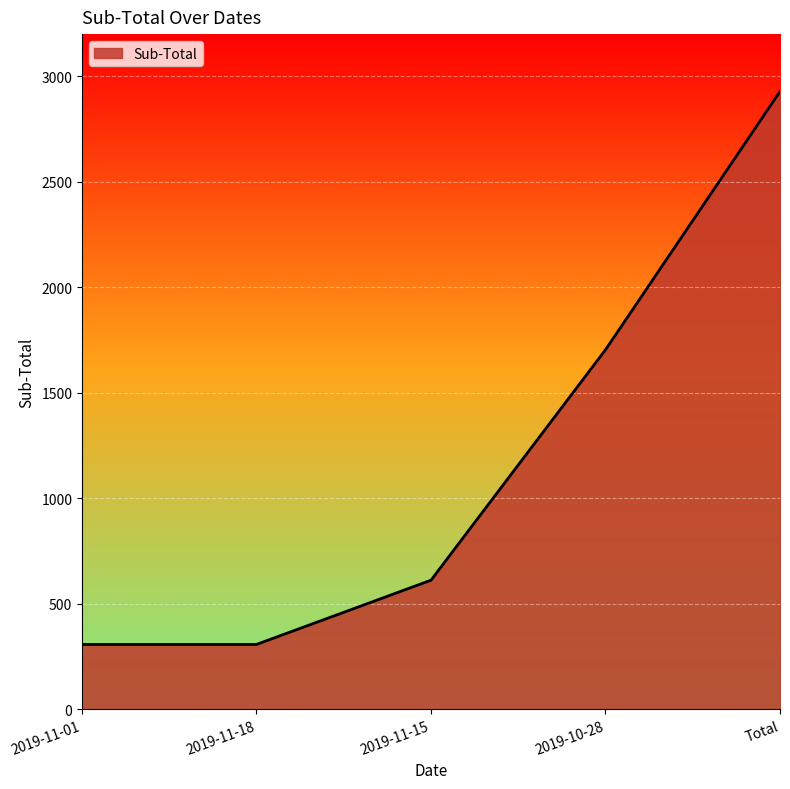

Which label corresponds to the largest value in the chart?

Total